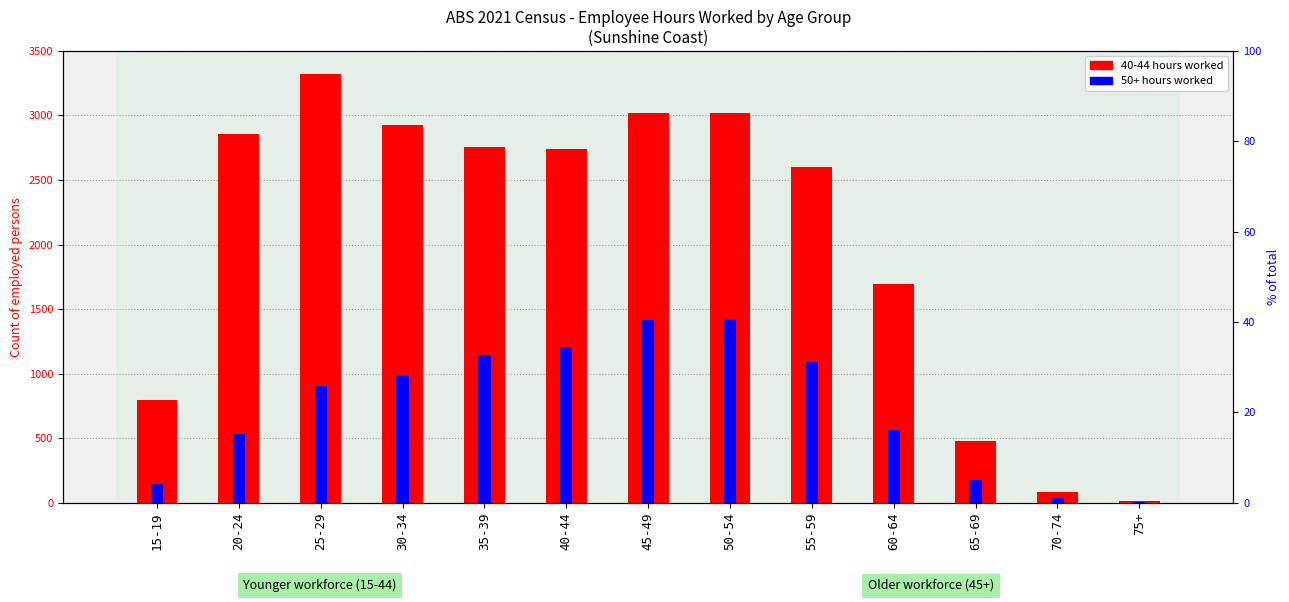

List the series in order of their peak value, highest first.

hours worked (primary), 50+ hours